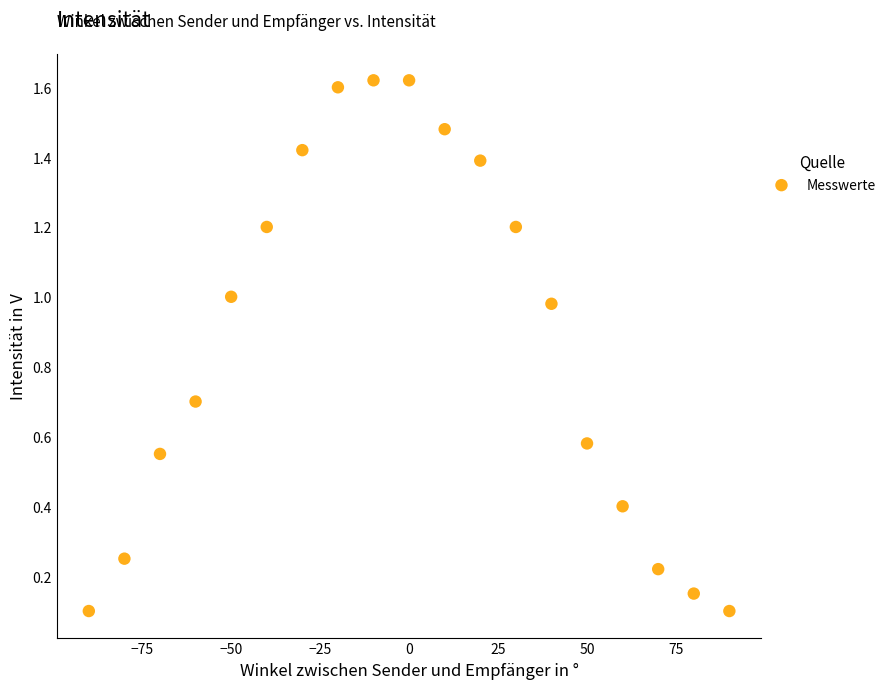

What is the range of X values (max minus min)?

180.0